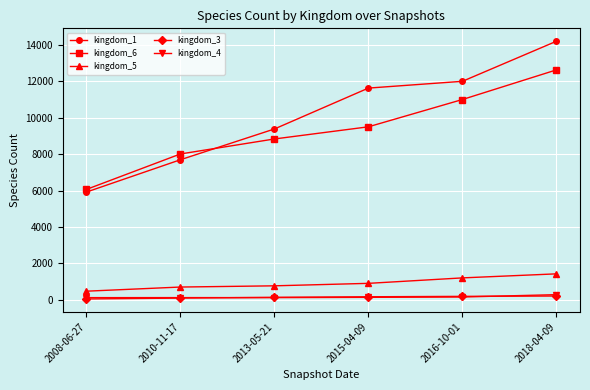

Which label corresponds to the largest value in the chart?

2018-04-09